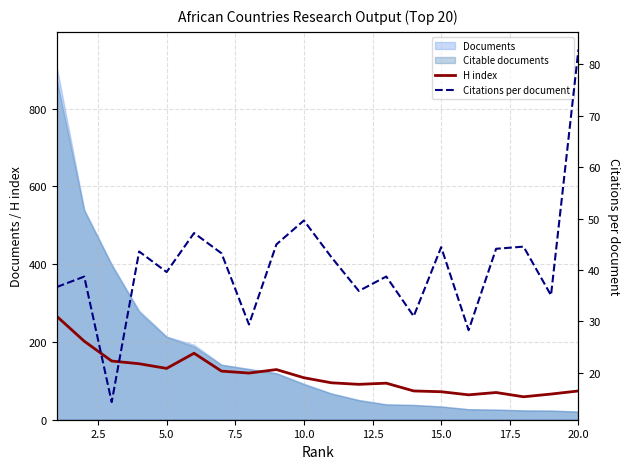

The H index series shows 74 at 20.0. True or false?

True